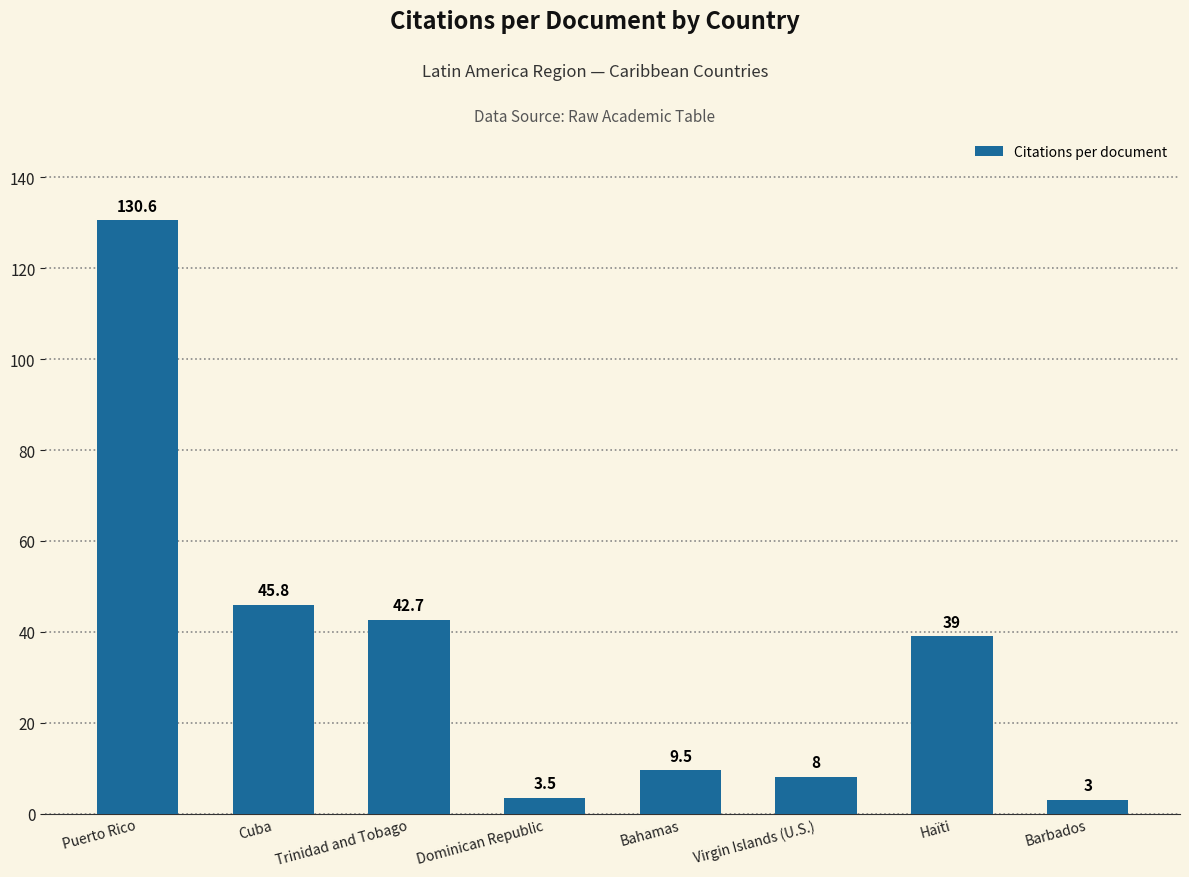

What is the label of the 7th bar from the left?

Haïti